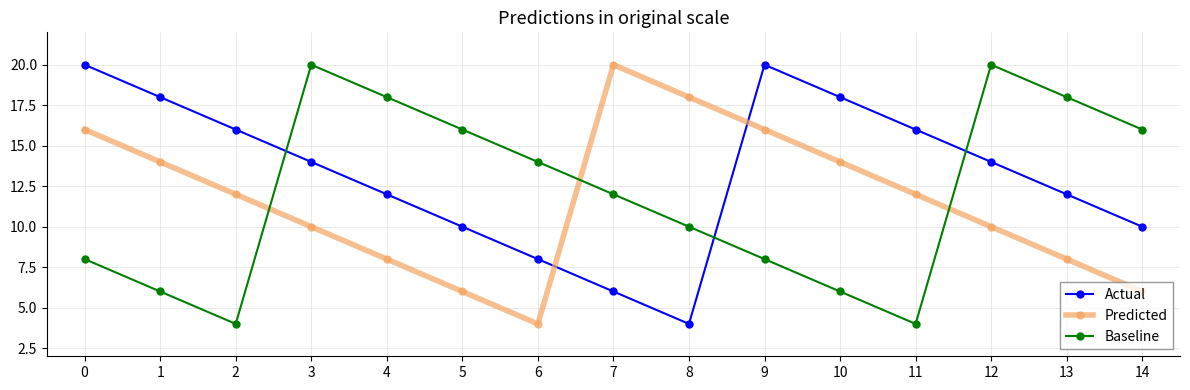

At 2, list the series in order from largest to smallest.

Actual, Predicted, Baseline